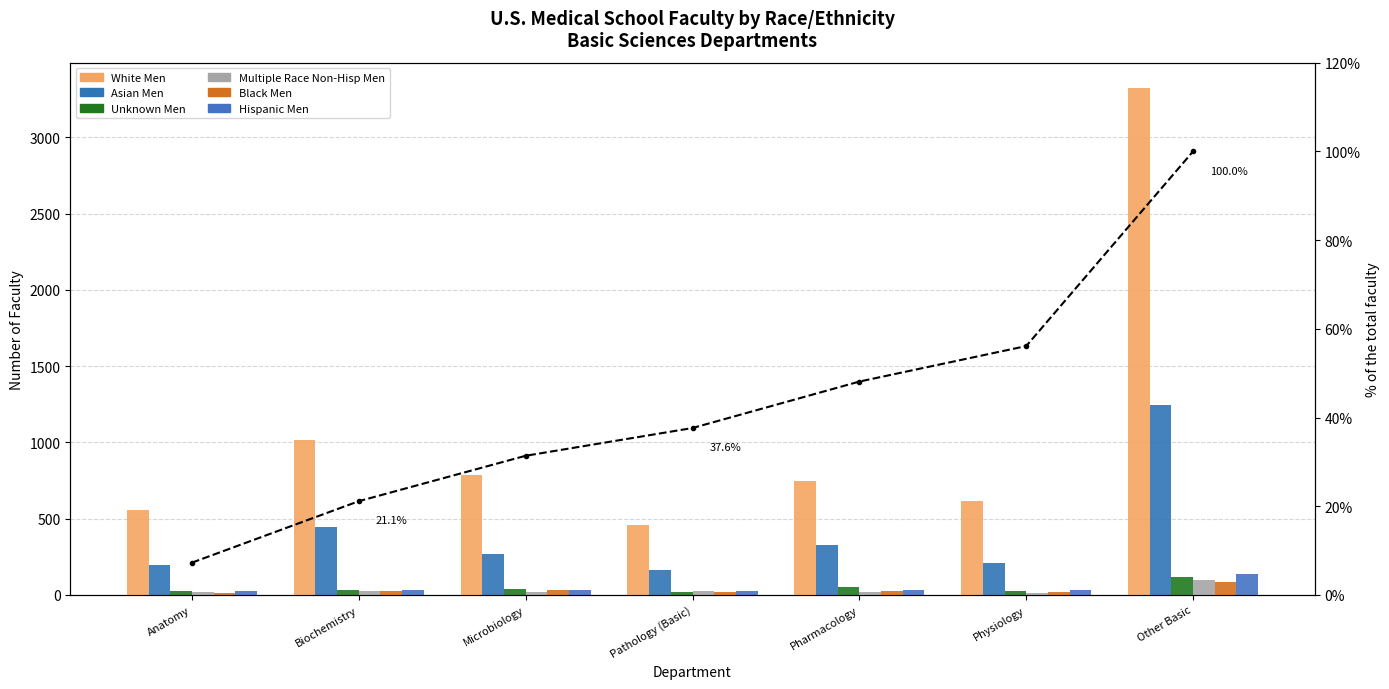

What is the sum of the Asian Men values at Microbiology and Physiology?

474